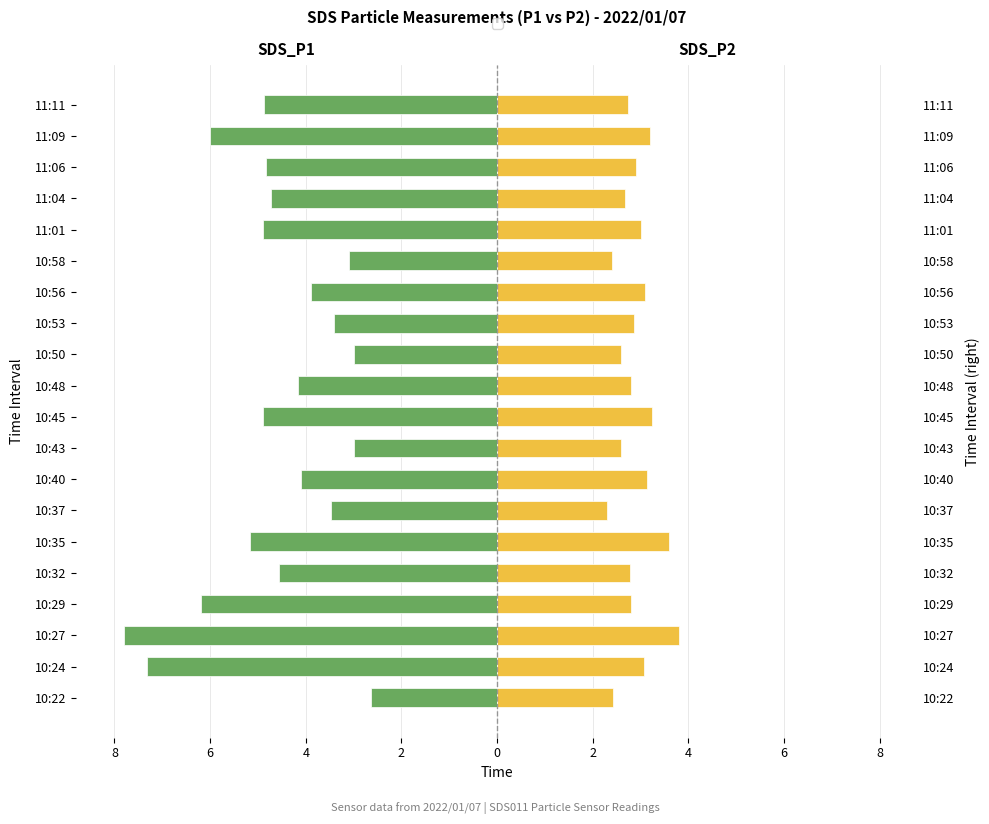

True or false: SDS_P1 has a value of -3.0 at 10:43.

True